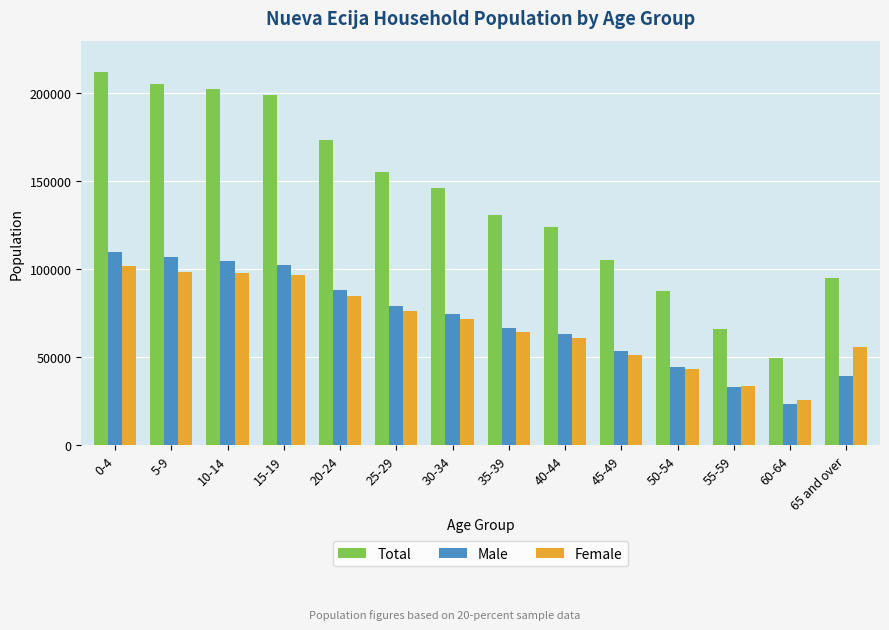

What is the spread (max minus min) of values at 40-44?

63488